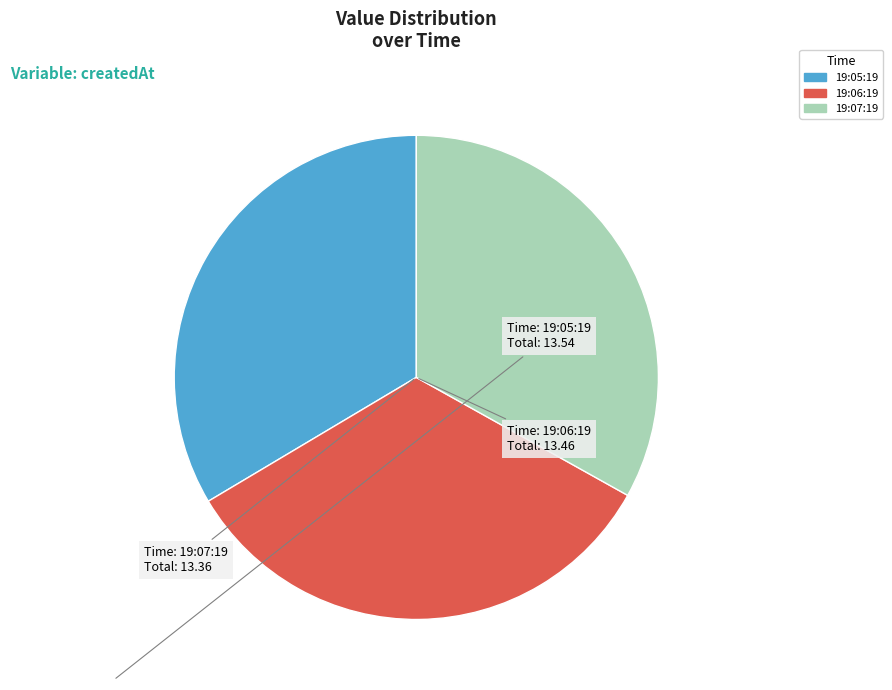

Is there a majority slice in this chart?

No